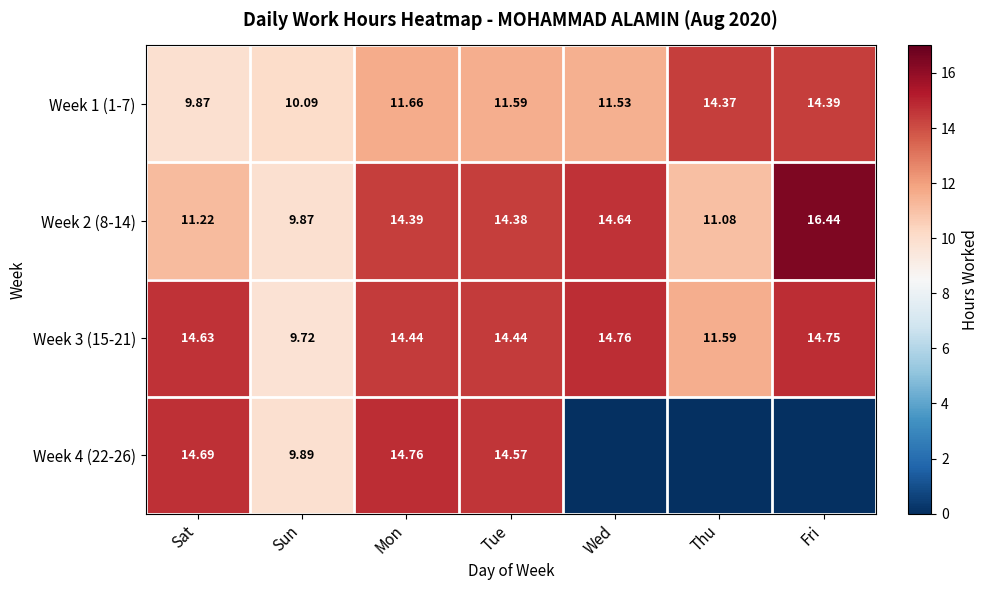

Where does the Week 3 (15-21) series first go above 14?

Sat